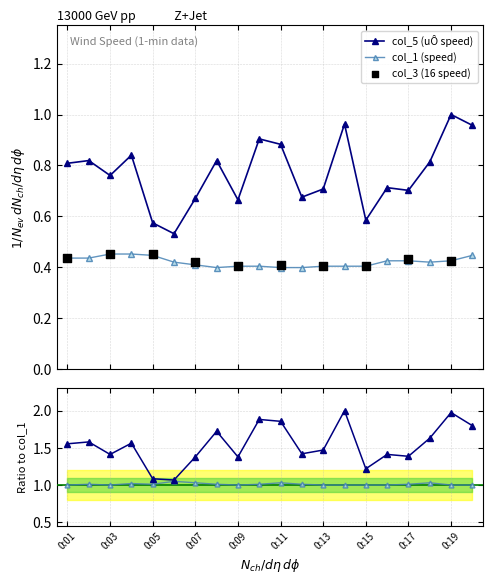

Which series has the largest total across all categories?

col_5 (uÔ speed)